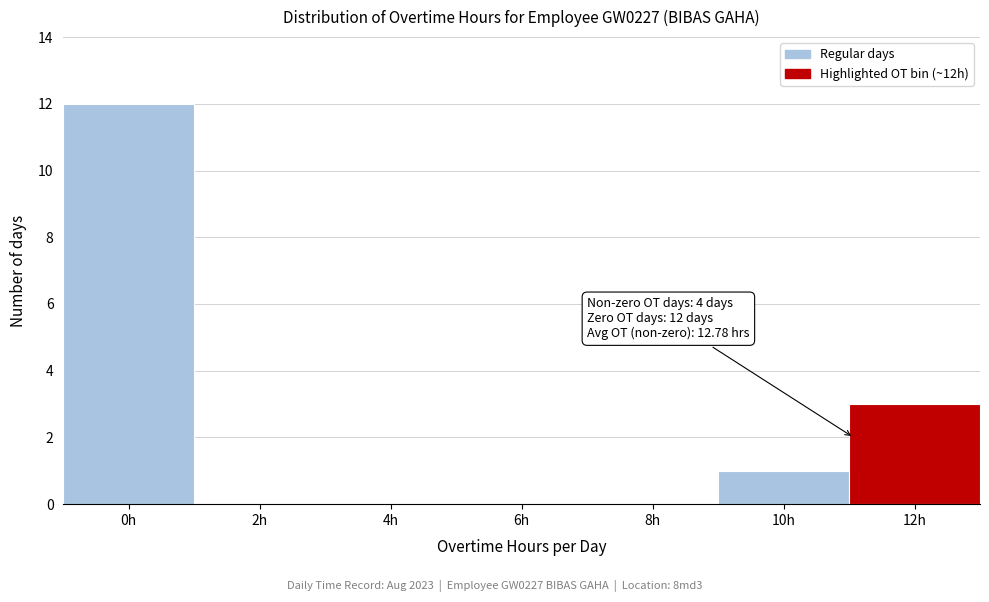

Reading right to left, list all the values displayed in this chart.

12h=3	10h=1	8h=0	6h=0	4h=0	2h=0	0h=12